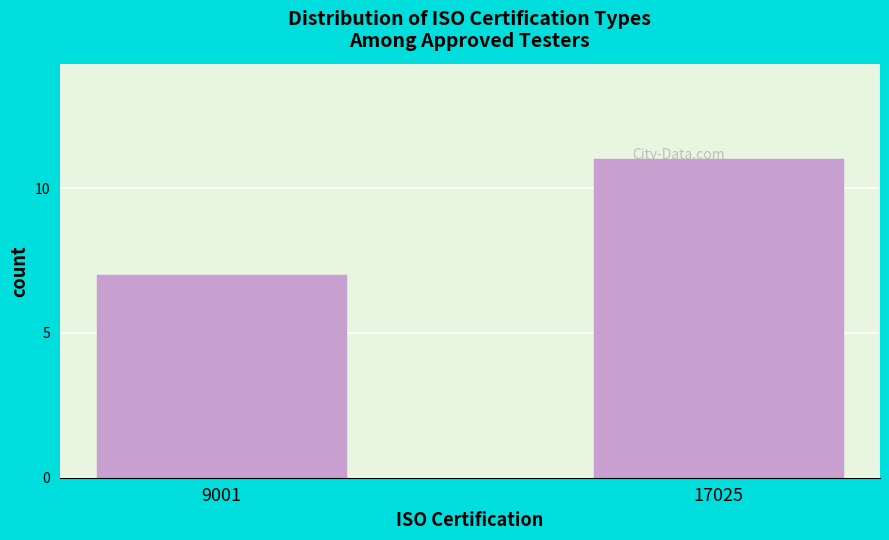

Reading left to right, transcribe all the data shown in this chart.

7	11